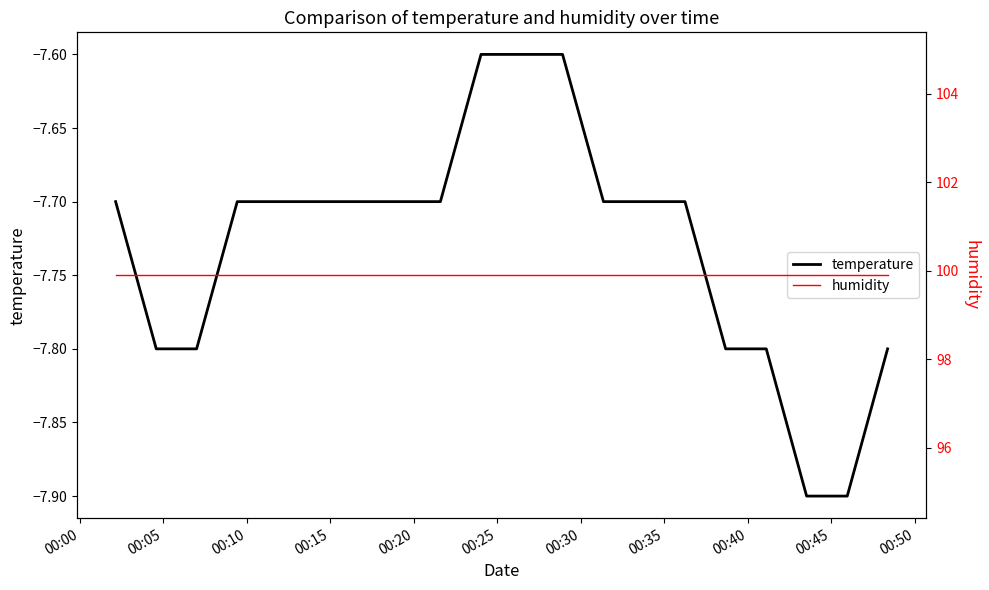

What is the maximum value for temperature?

-7.6